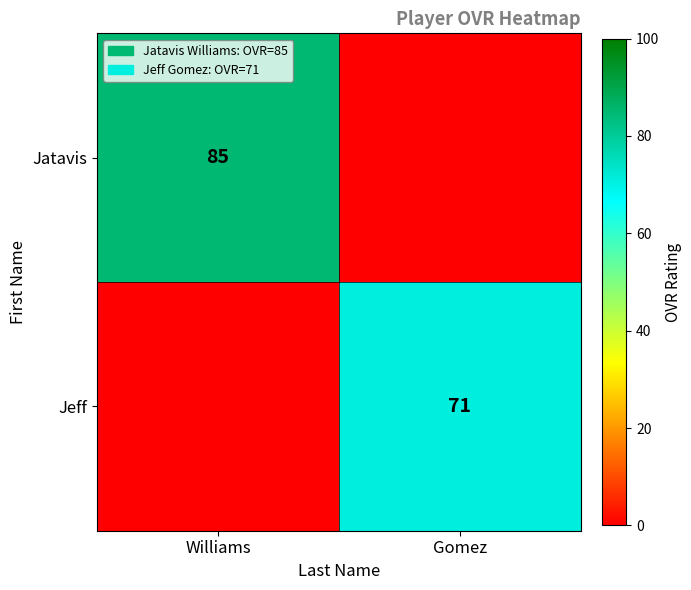

True or false: Jatavis has a value of 31 at Williams.

False